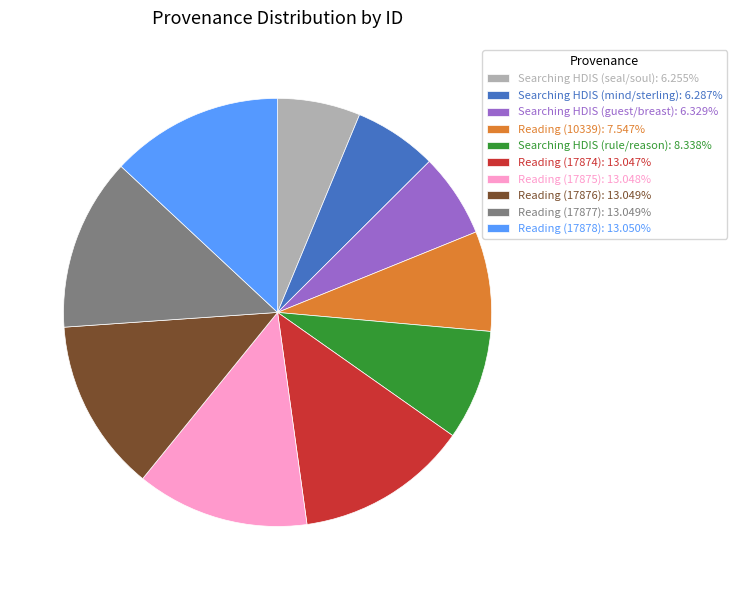

Does Searching HDIS (mind/sterling) represent more than half of the total?

No